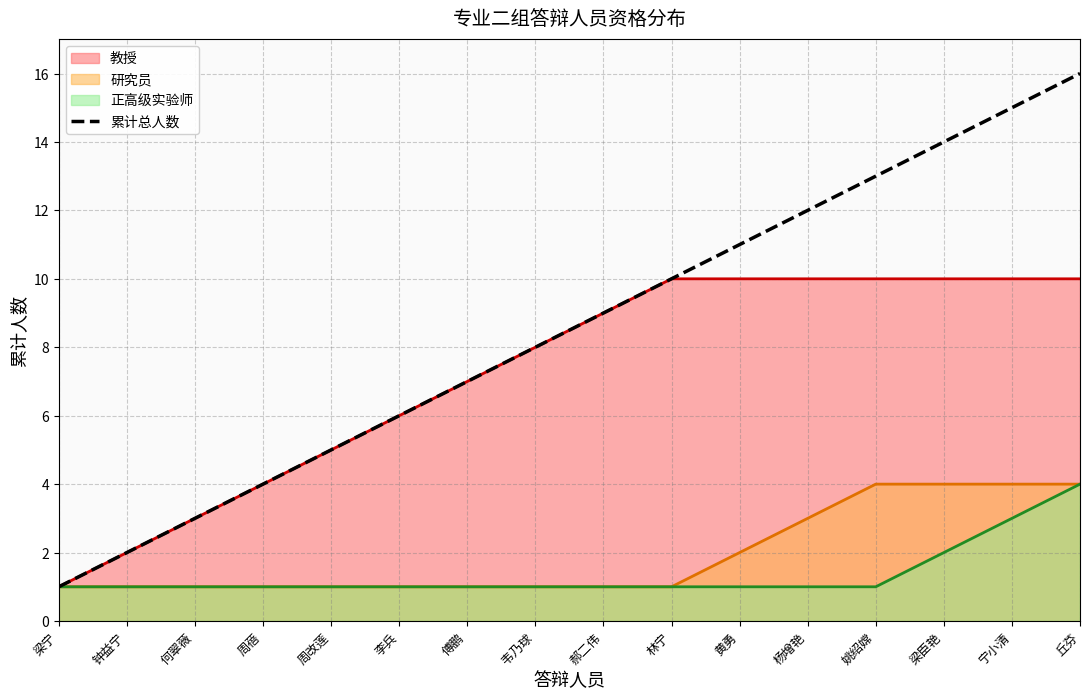

Rank the categories by value from lowest to highest.

梁宁, 钟益宁, 何翠薇, 周蓓, 周改莲, 李兵, 傅鹏, 韦乃球, 郝二伟, 林宁, 黄勇, 杨增艳, 姚绍嫦, 梁臣艳, 宁小清, 丘芬